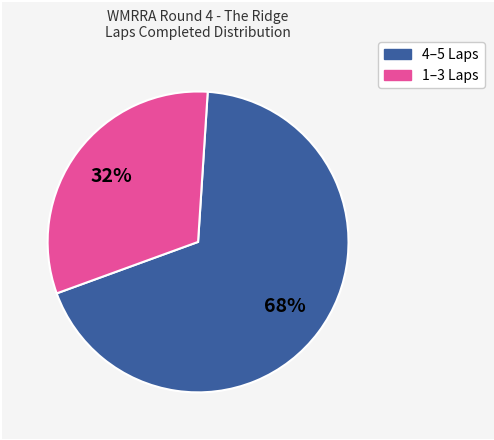

To the nearest percent, what is the average slice percentage?

50%